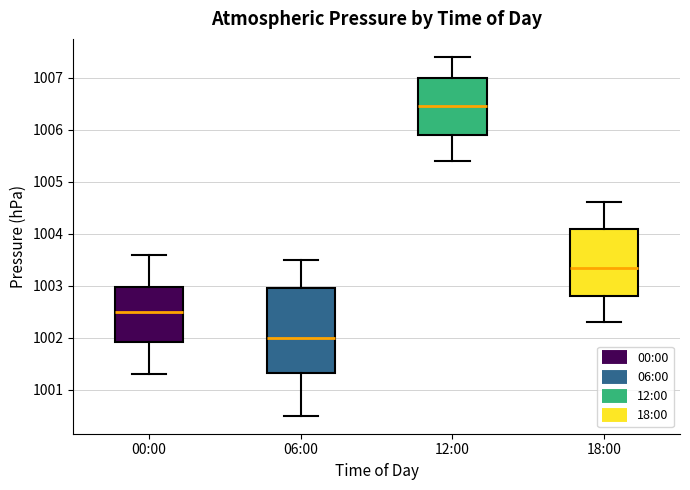

Where is the upper edge of the box for 18:00 on the y-axis? The values are not printed on the chart, so give them approximately, as read against the axis.

1004.1